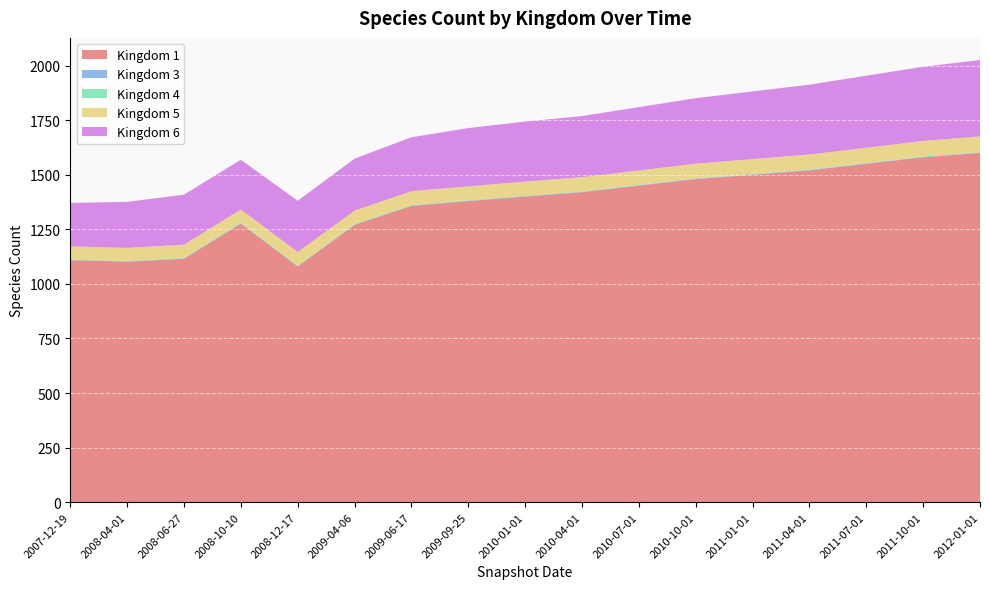

Reading right to left, list all the values displayed in this chart.

1: 1600	1580	1550	1520	1500	1480	1450	1420	1400	1379	1357	1270	1080	1276	1115	1102	1109
3: 2	2	2	2	2	2	2	2	2	2	2	2	2	2	2	1	1
4: 2	2	2	2	2	2	2	2	2	2	2	2	2	2	2	2	2
5: 72	71	70	69	68	67	66	65	65	64	64	62	62	61	61	60	60
6: 350	340	330	320	310	300	290	280	275	267	247	238	235	228	229	211	199